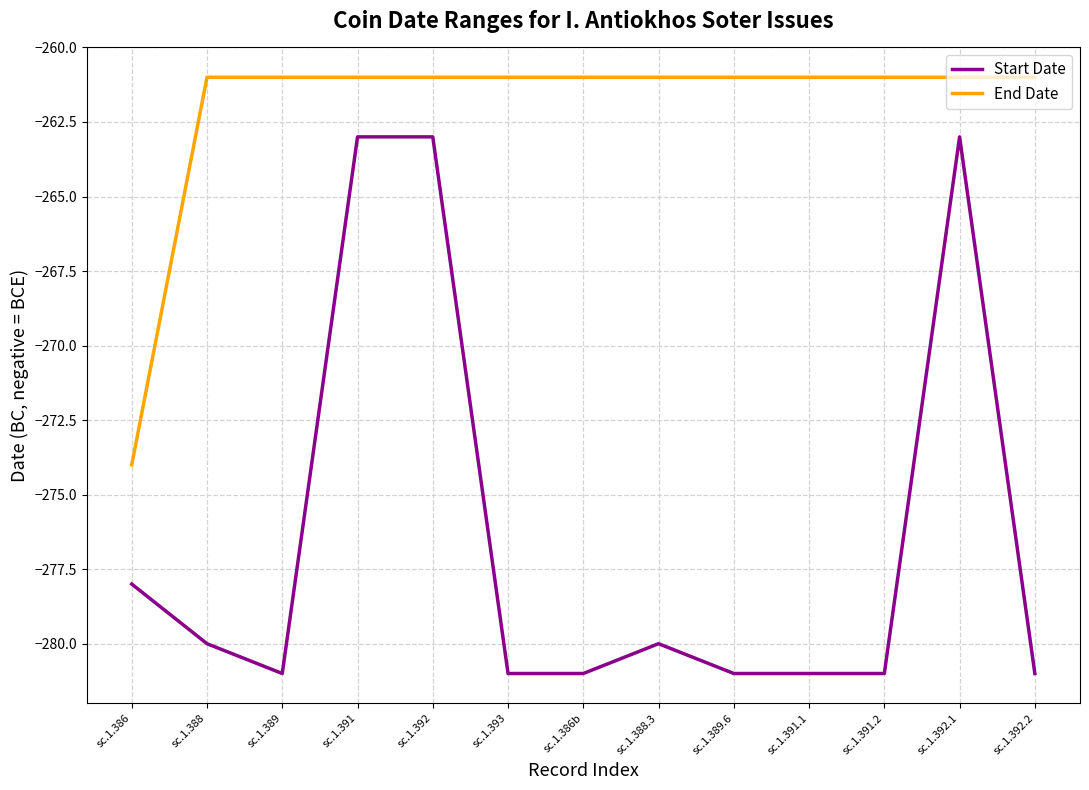

What are all the series names shown in the legend?

Start Date, End Date